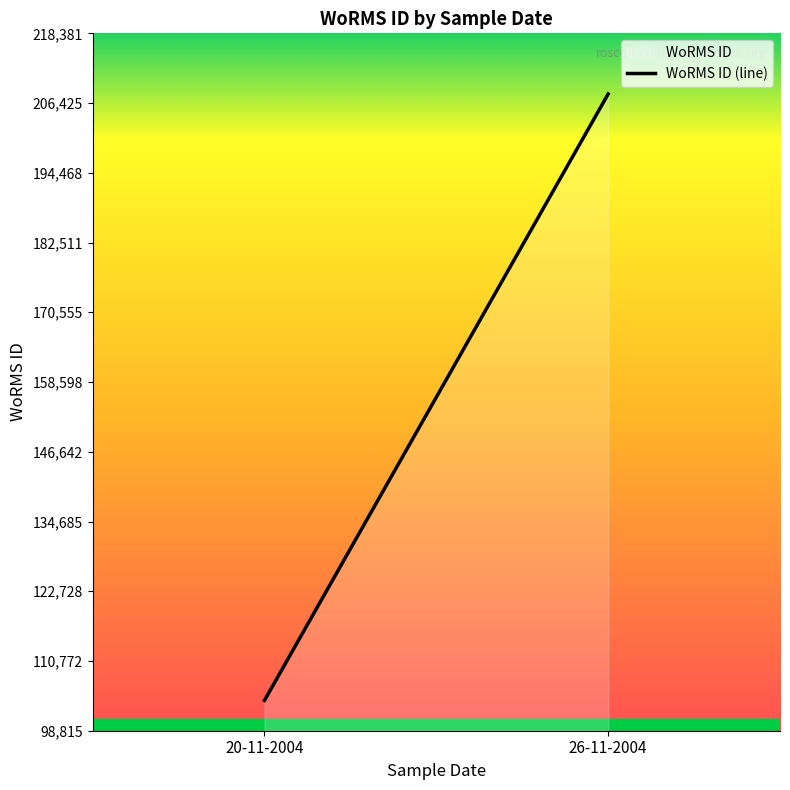

True or false: the data shows 30598 at 20-11-2004.

False